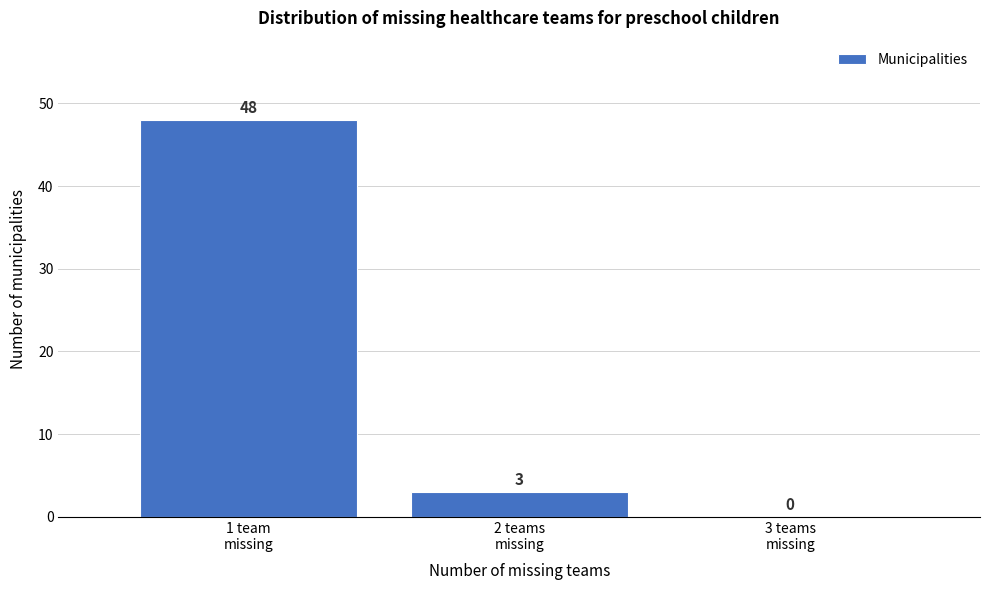

What is the greatest value displayed?

48